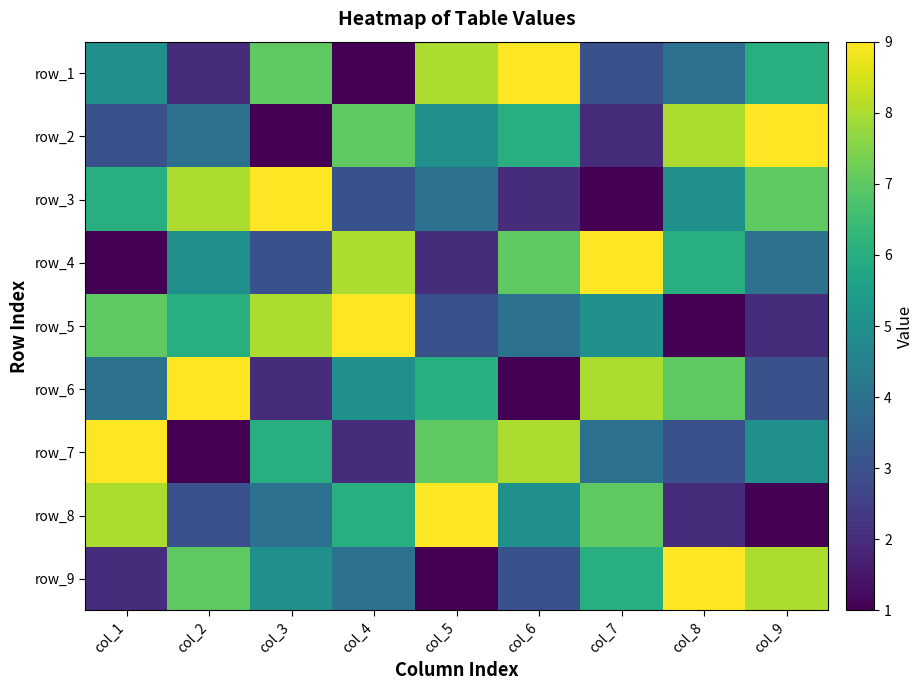

Count the row_5 values in the range 3 to 7.

5